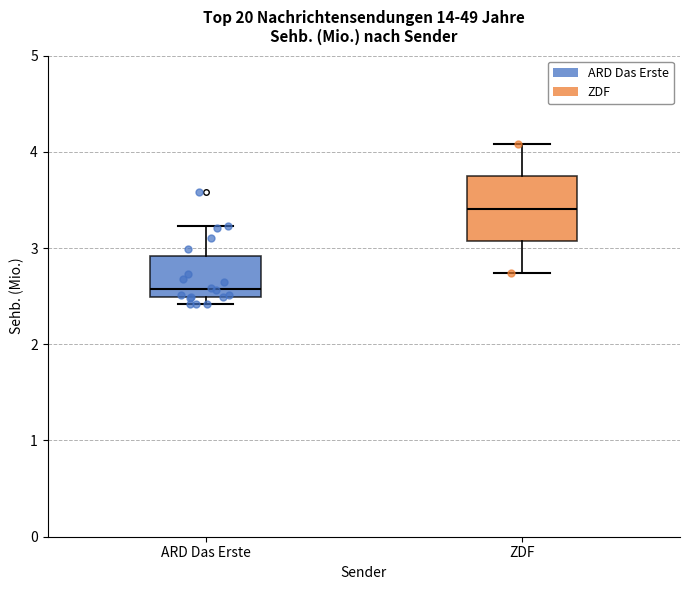

Reading left to right, read every box against the y-axis: the position of its median line, the range the box covers, and the ends of its whiskers. The values are not printed on the chart, so give them approximately, as read against the axis.

ARD Das Erste: median 2.6, box 2.5 to 2.9, whiskers 2.4 to 3.2
ZDF: median 3.4, box 3.1 to 3.7, whiskers 2.7 to 4.1